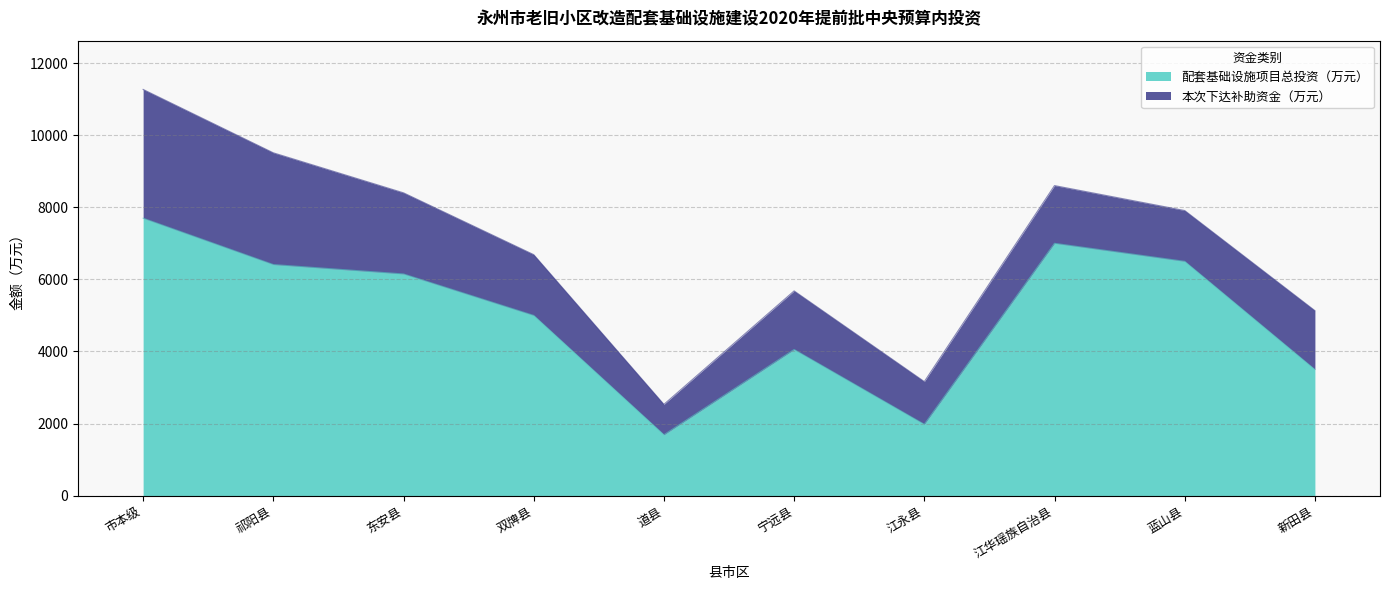

What position from the right is 江华瑶族自治县?

3